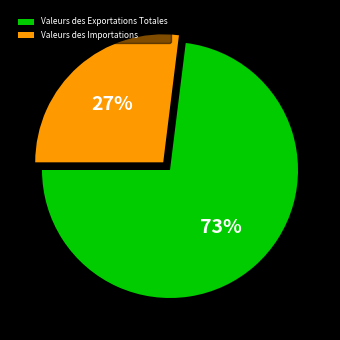

Which slice represents more than half of the pie?

Valeurs des Exportations Totales